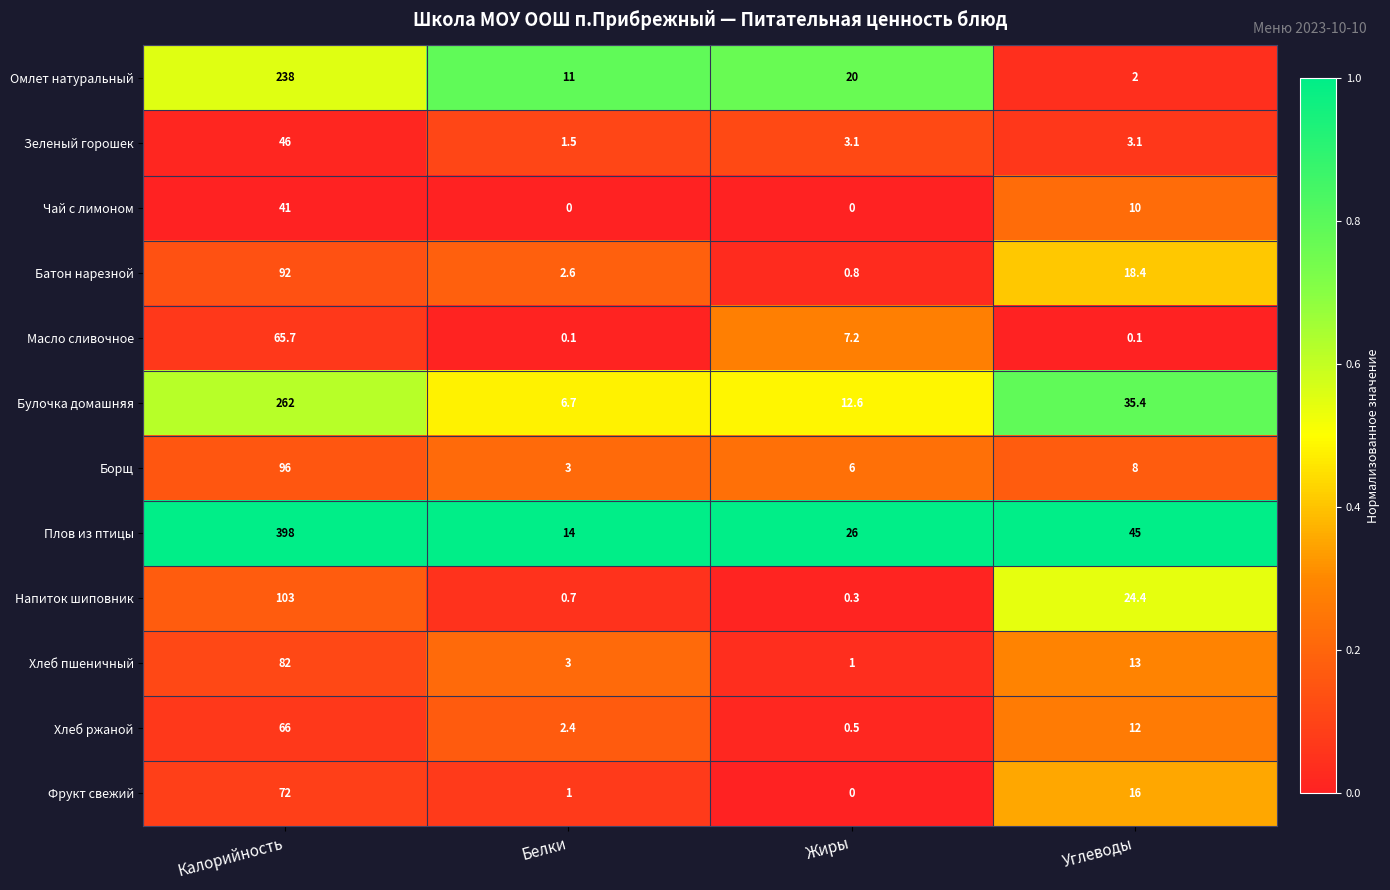

What is the difference between the second highest and second lowest values in the Плов из птицы series?

19.0